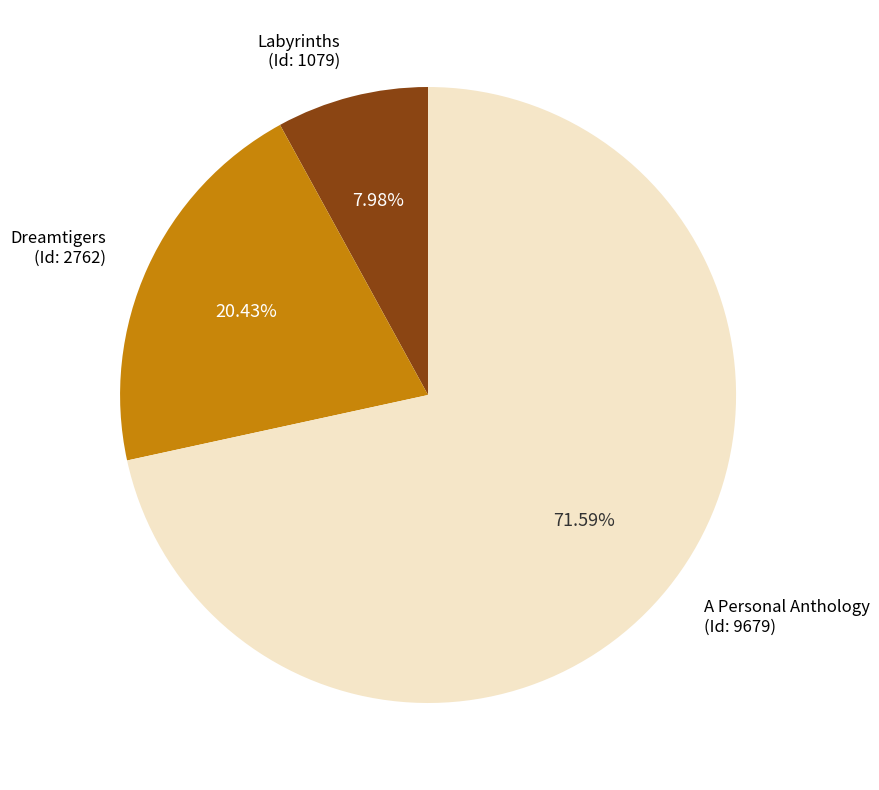

Does Dreamtigers (Id: 2762) account for over 50% of the chart?

No